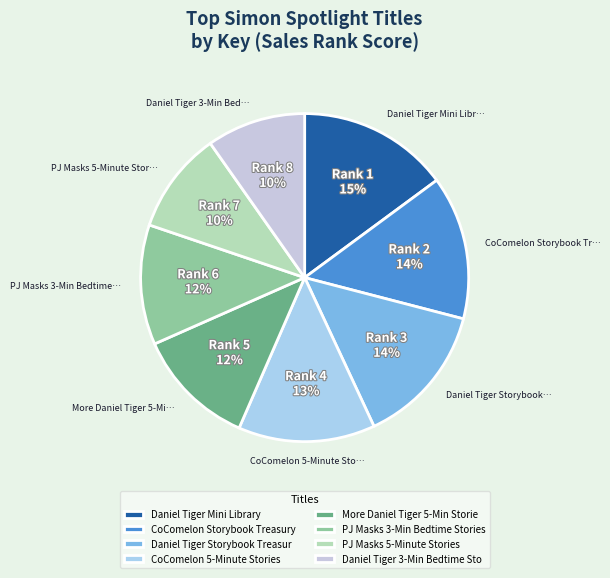

How many segments does this pie chart have?

8